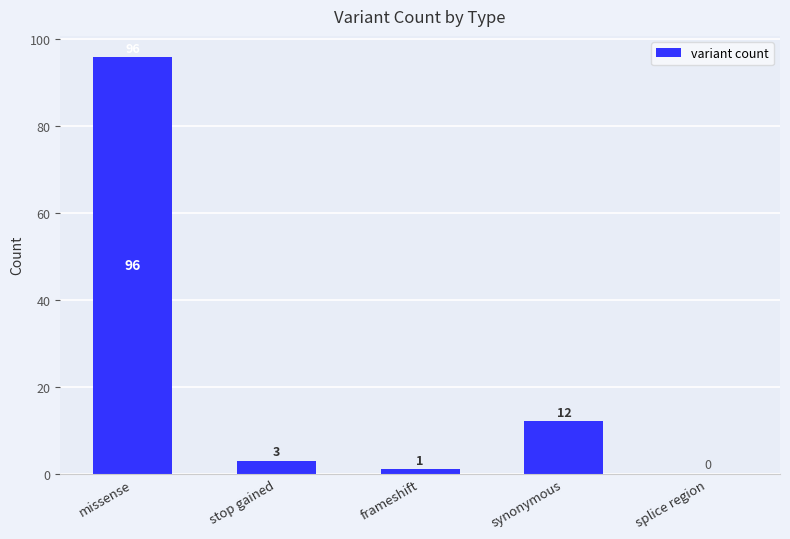

Between frameshift and splice region, which is larger?

frameshift